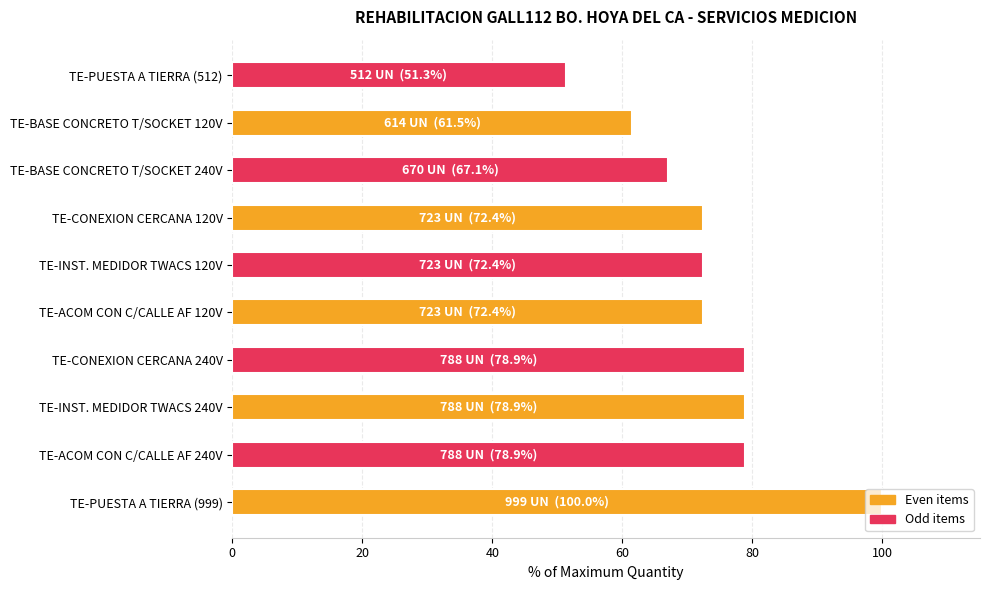

At which category does the chart reach its peak across all series?

TE-PUESTA A TIERRA (999)